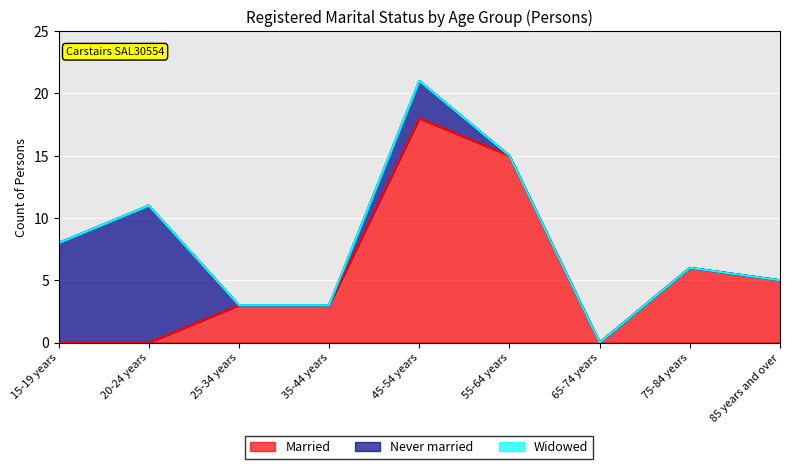

What are all the series names shown in the legend?

Married, Never married, Widowed